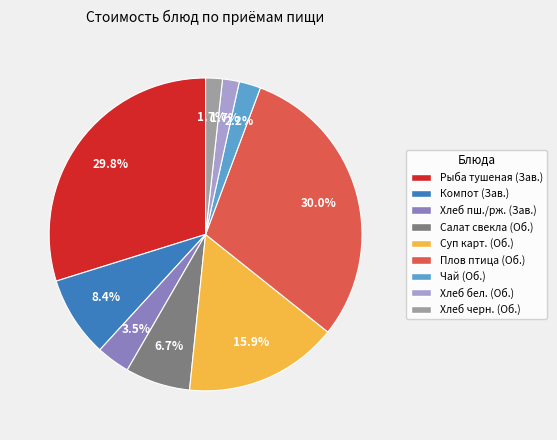

Is there a majority slice in this chart?

No